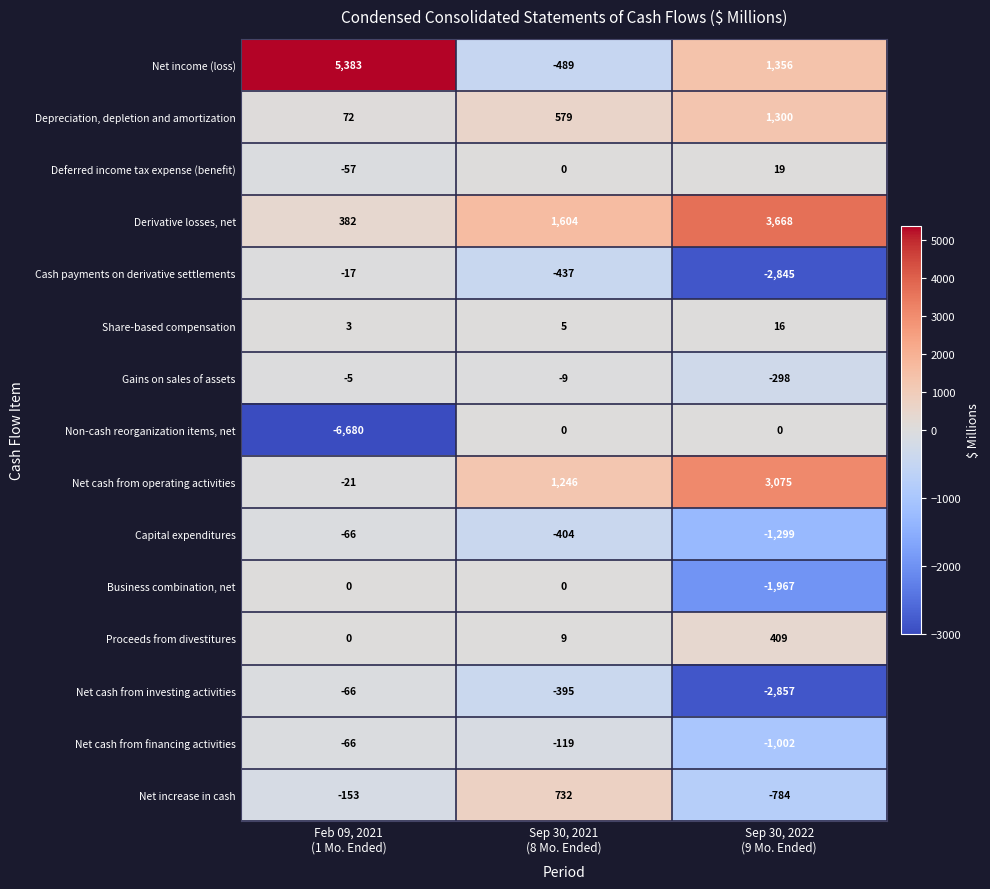

What is the difference between the highest and lowest values at Sep 30, 2022
(9 Mo. Ended)?

6525